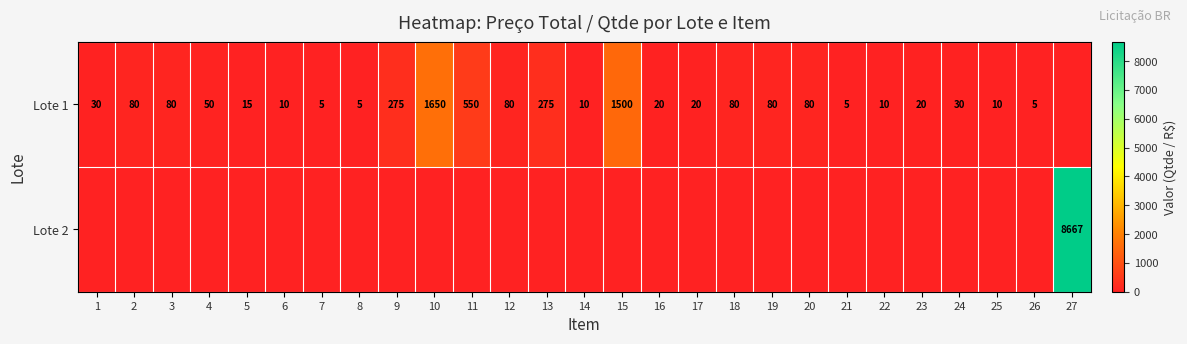

Which has a higher value, 5 or 20?

20